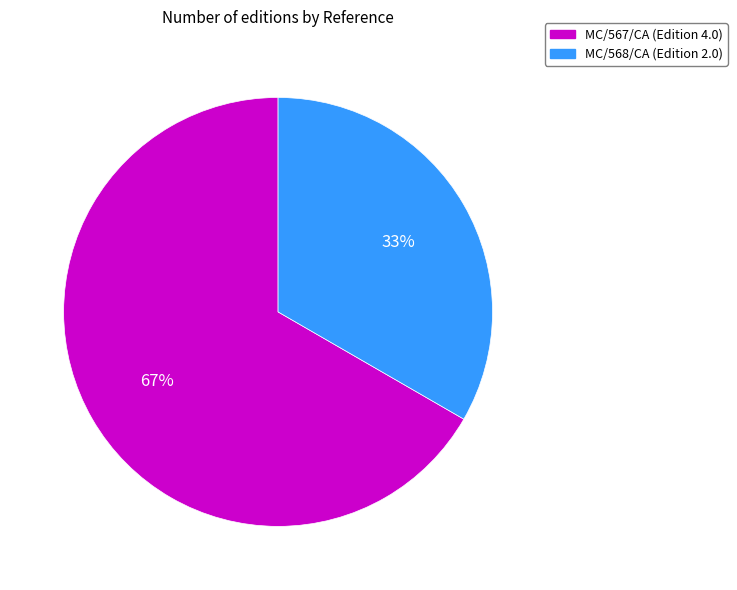

What is the majority slice?

MC/567/CA